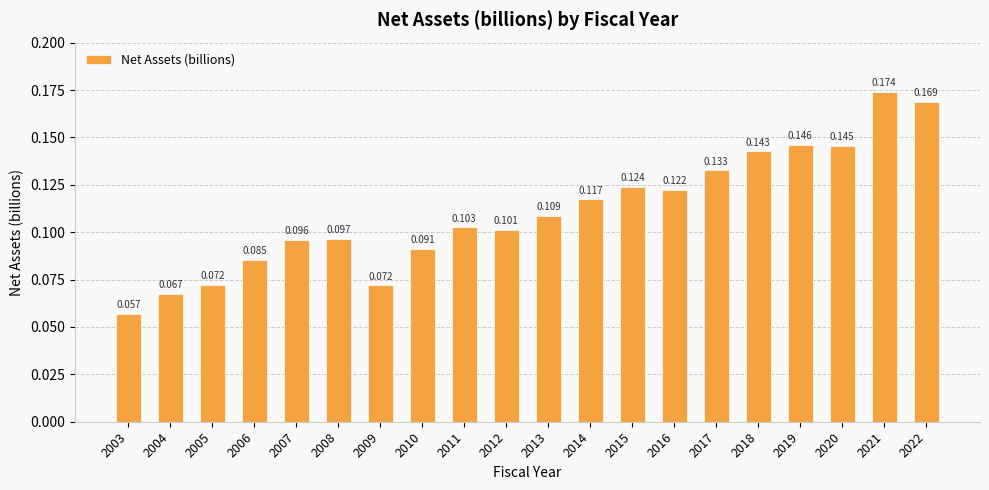

Rank the categories by value from highest to lowest.

2021, 2022, 2019, 2020, 2018, 2017, 2015, 2016, 2014, 2013, 2011, 2012, 2008, 2007, 2010, 2006, 2005, 2009, 2004, 2003